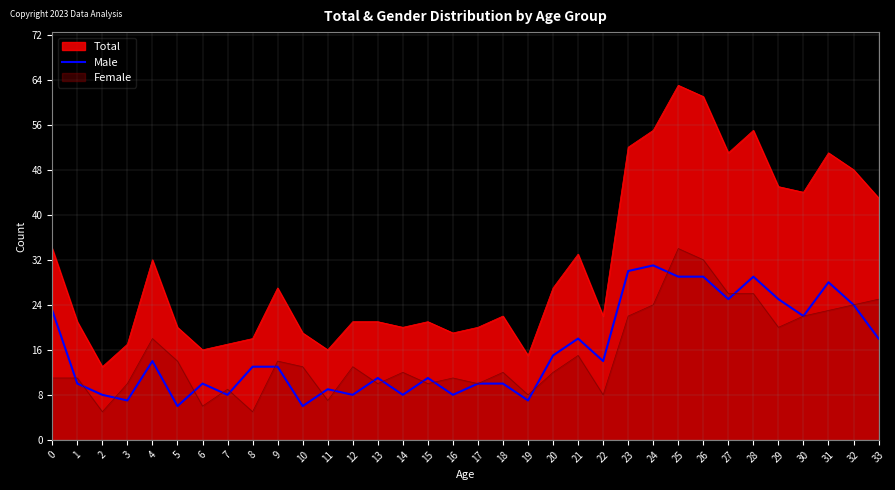

What is the average value?

16